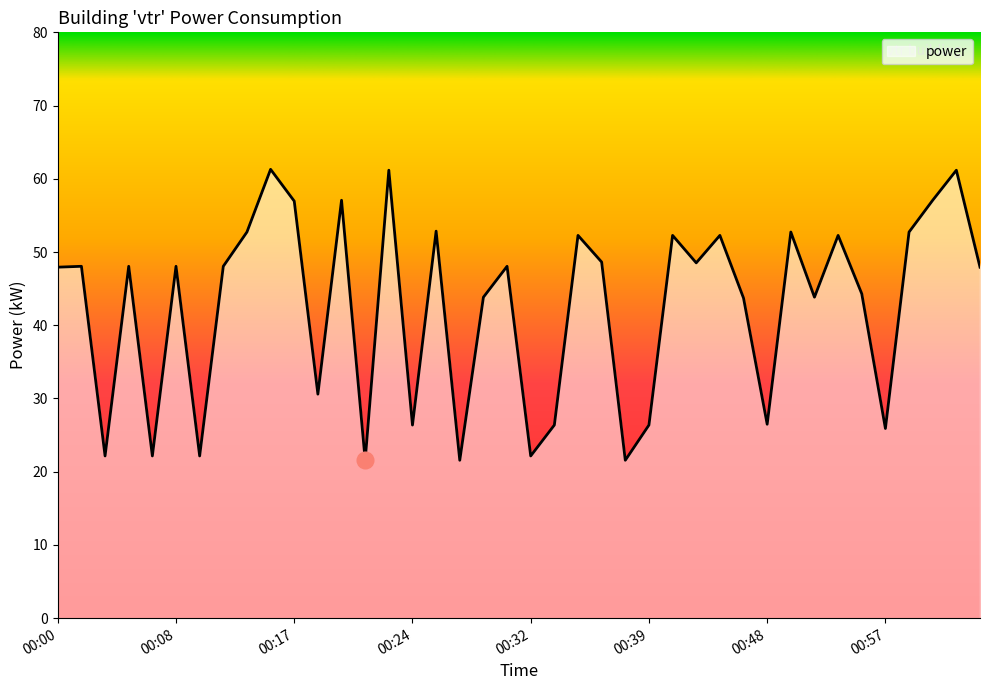

What is the smallest value displayed?

21.6